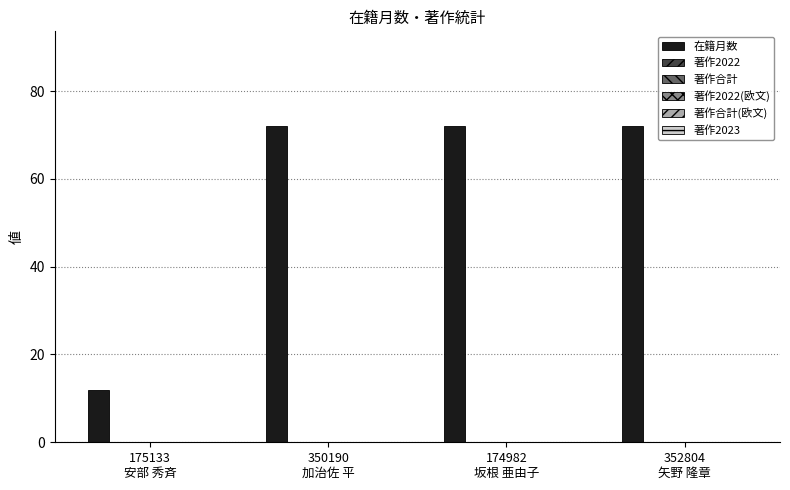

What is the average value?

57